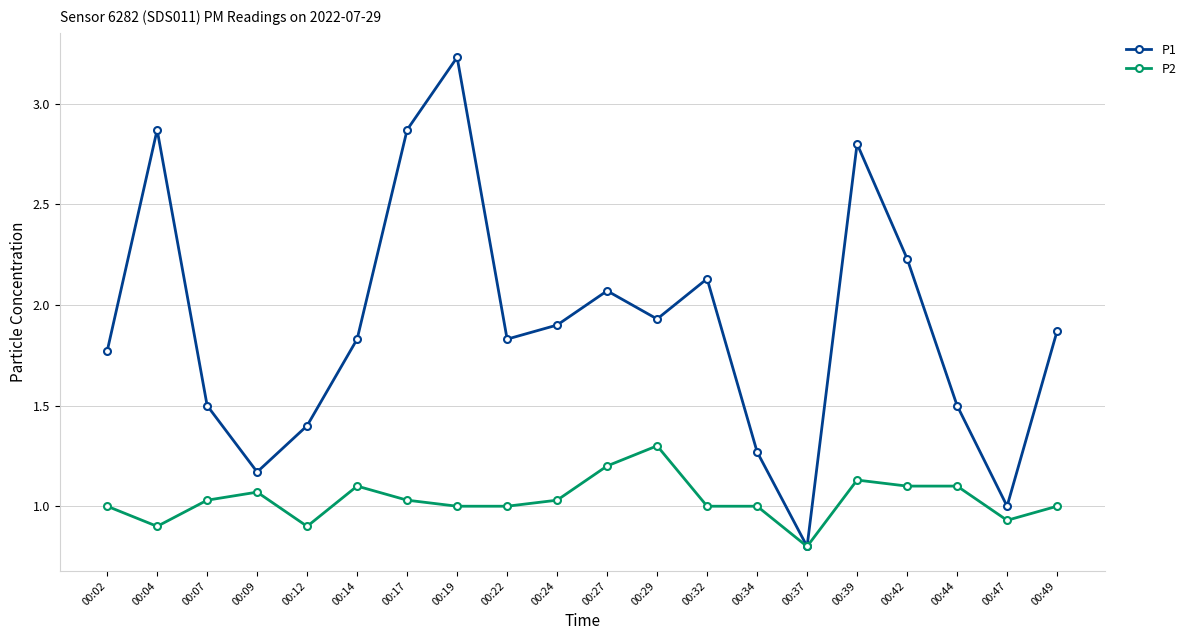

Is this an area chart (filled region under the line)?

No